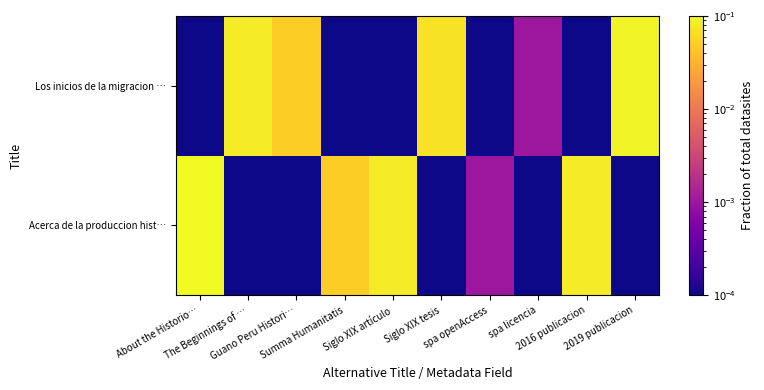

At how many categories does at least one series exceed 0?

10